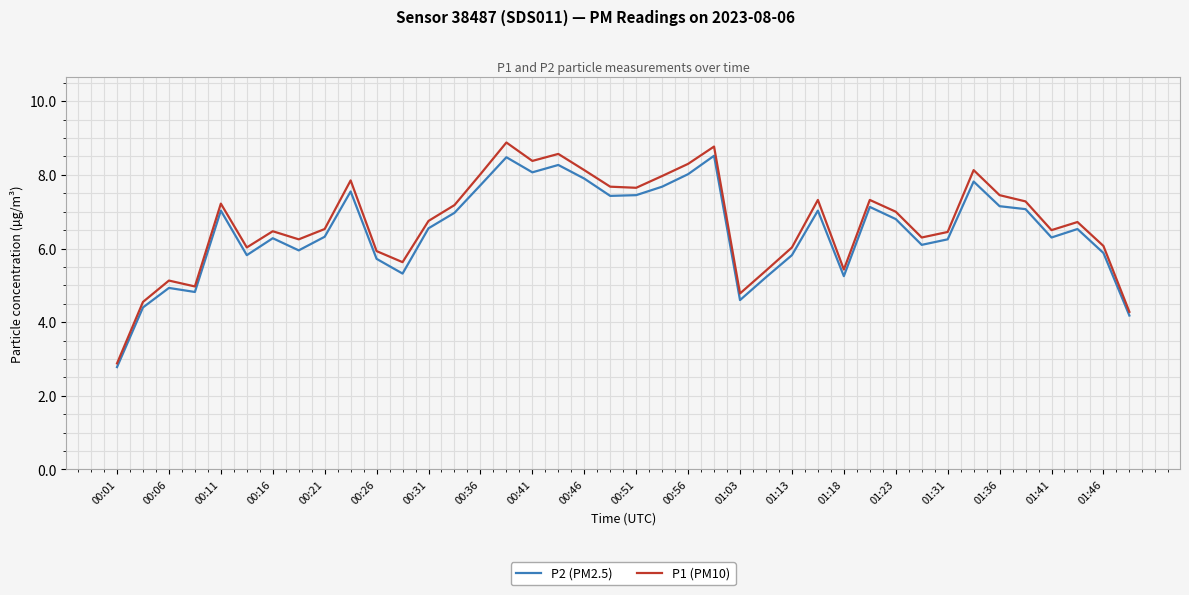

True or false: P1 (PM10) has more than 2 points higher than both neighbors.

True